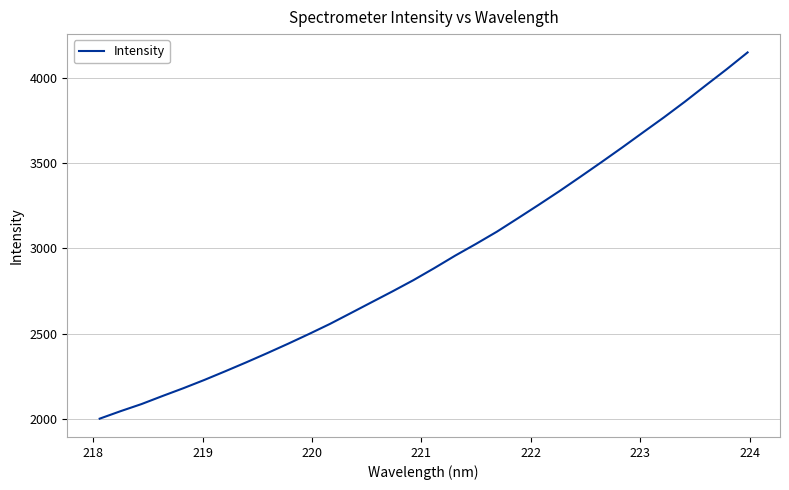

What is the minimum value shown in the chart?

2002.7